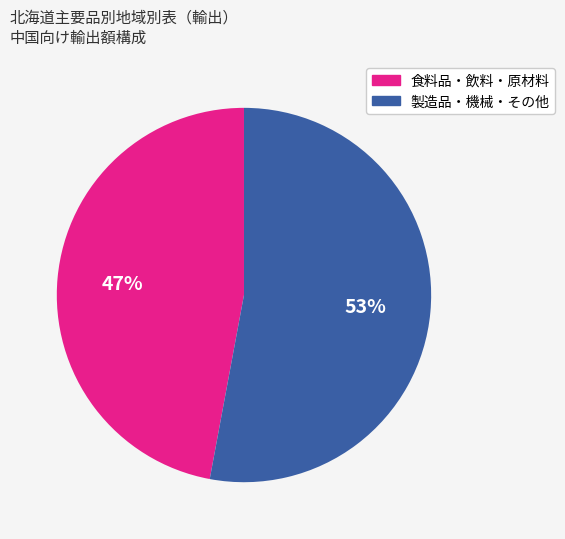

Is there any slice that represents more than half of the pie?

Yes